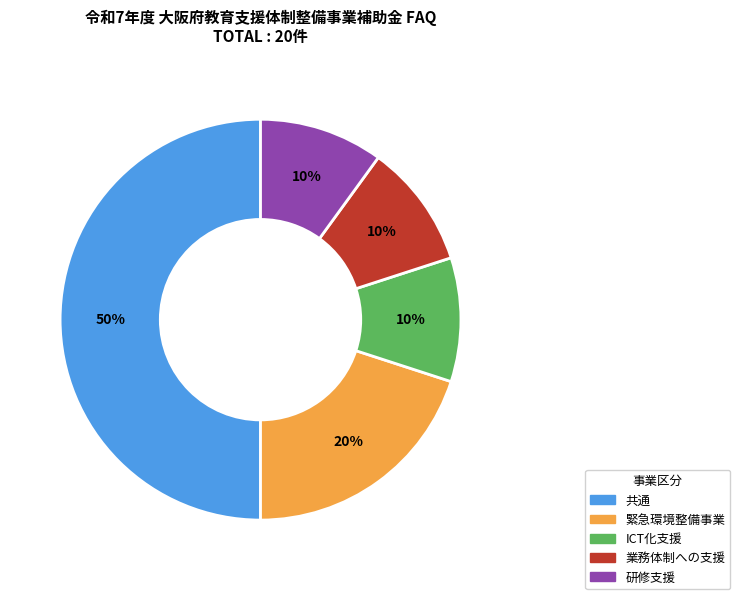

To the nearest percent, what is the difference between the largest and smallest slice percentages?

40%